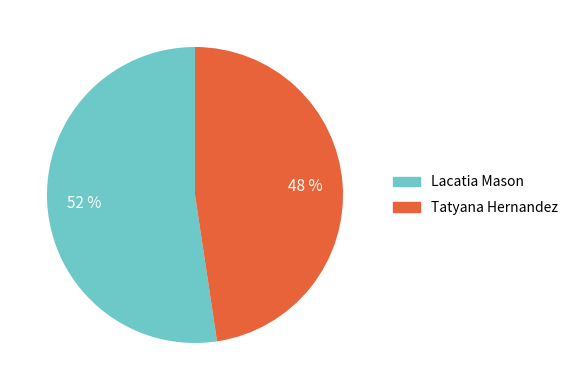

Do Lacatia Mason and Tatyana Hernandez together represent more than half of the pie?

Yes